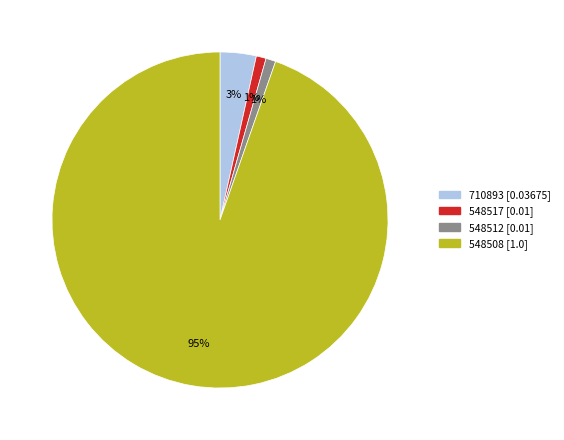

To the nearest percent, what is the combined percentage of 548517 and 548508?

96%